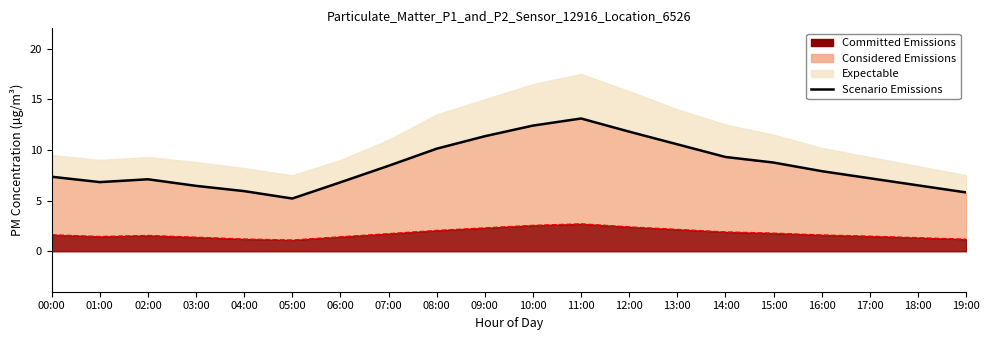

How many data points are above 7?

13